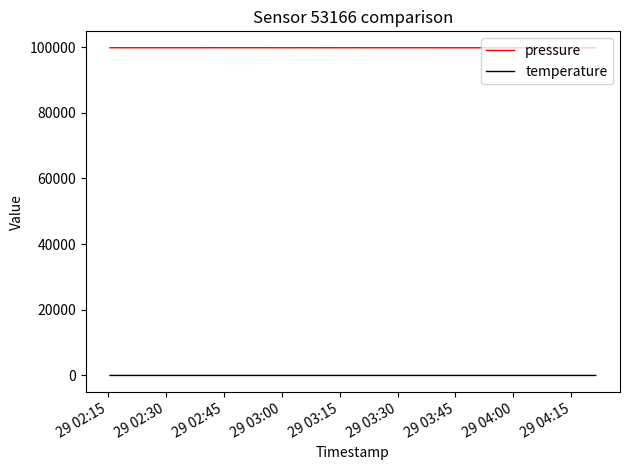

Rank the series by their maximum value, from lowest to highest.

temperature, pressure